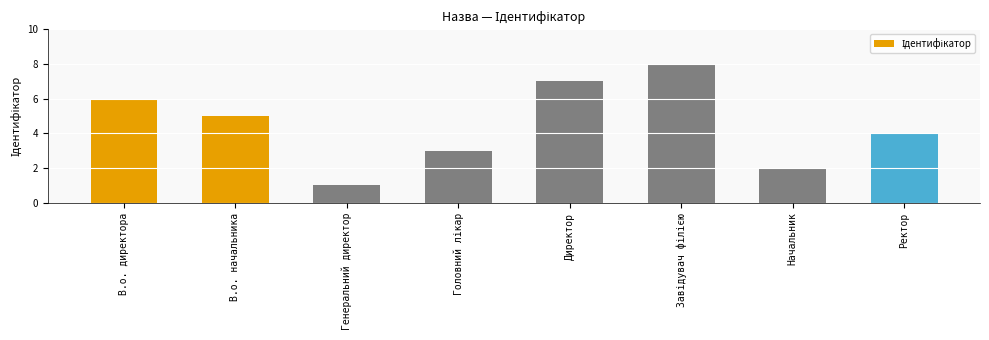

True or false: the data shows 4 at Ректор.

True